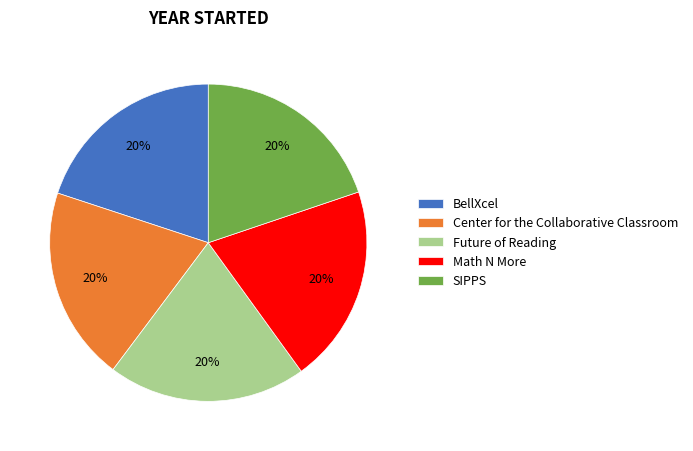

Does any single category account for the majority?

No